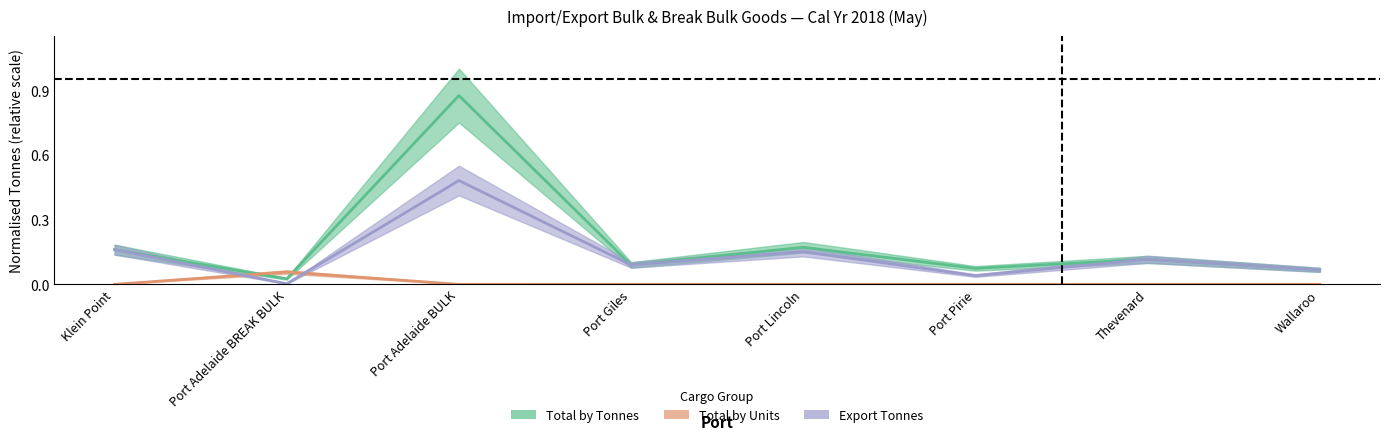

Does the chart have visible grid lines?

No